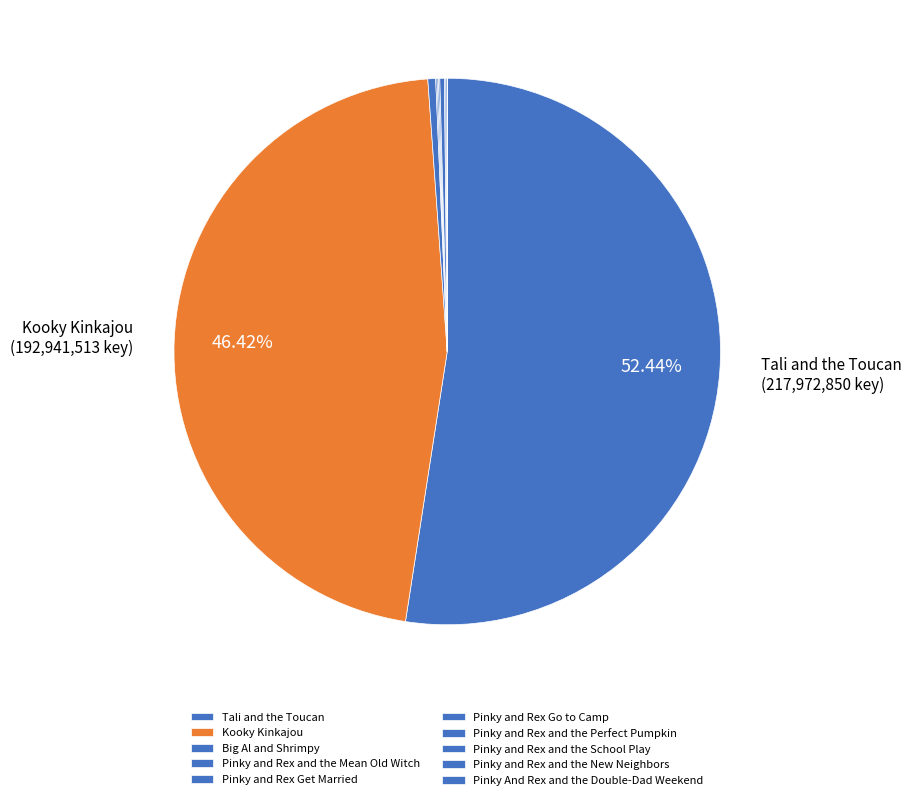

Which slice is the largest?

Tali and the Toucan